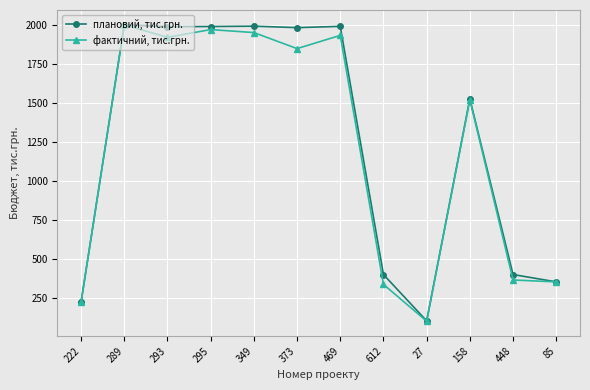

What is the label of the 6th point from the left?

373